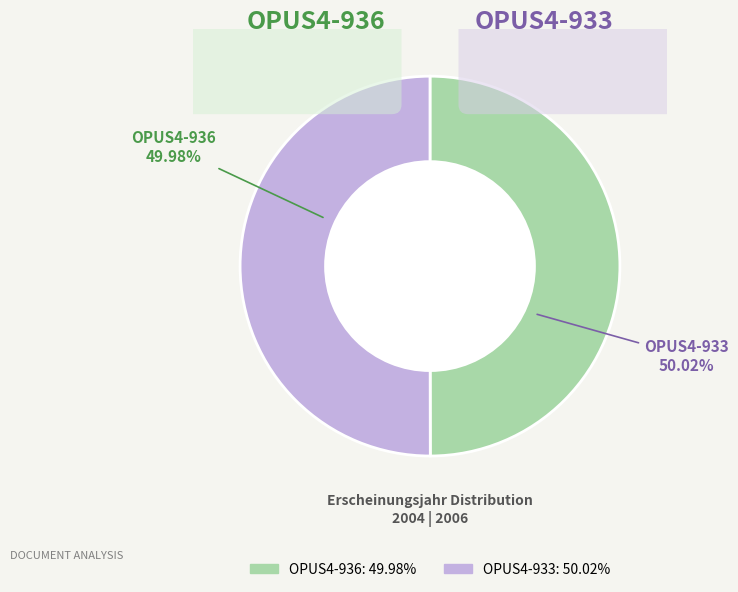

Between OPUS4-936 and OPUS4-933, which is larger?

OPUS4-933